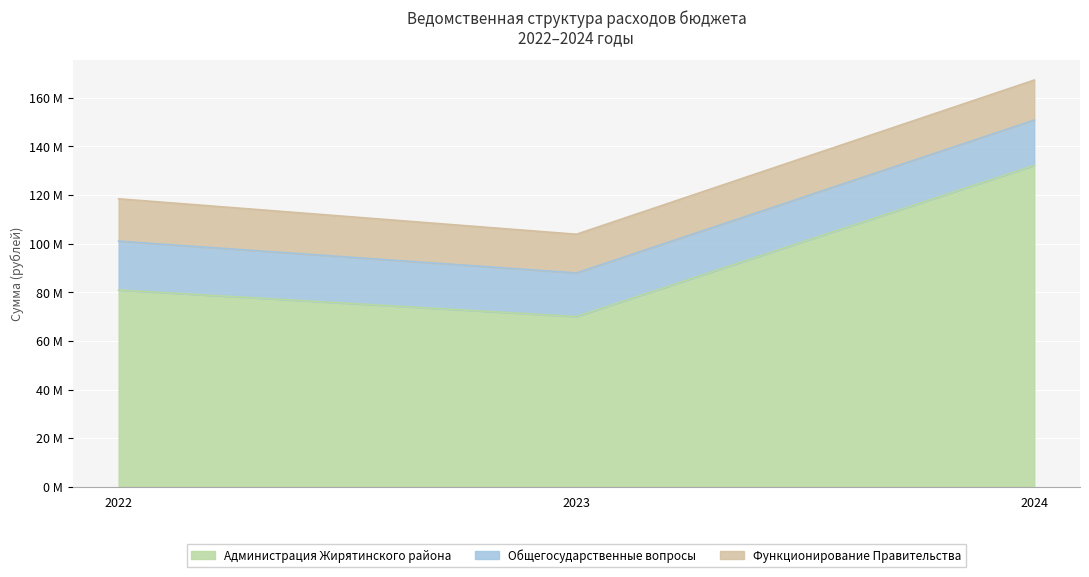

At how many categories does at least one series exceed 27853510?

3